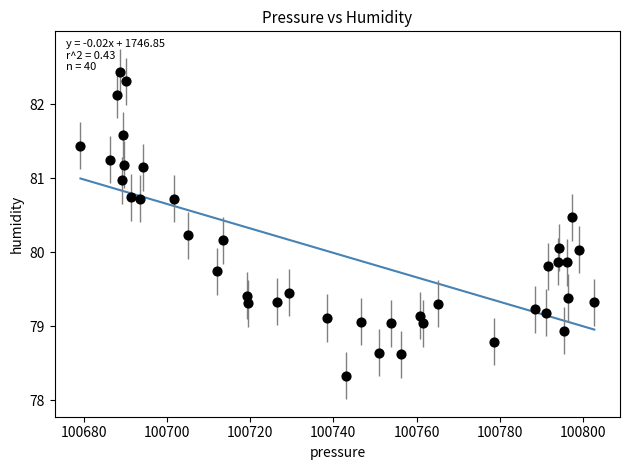

What is the range of Y values (max minus min)?

4.1